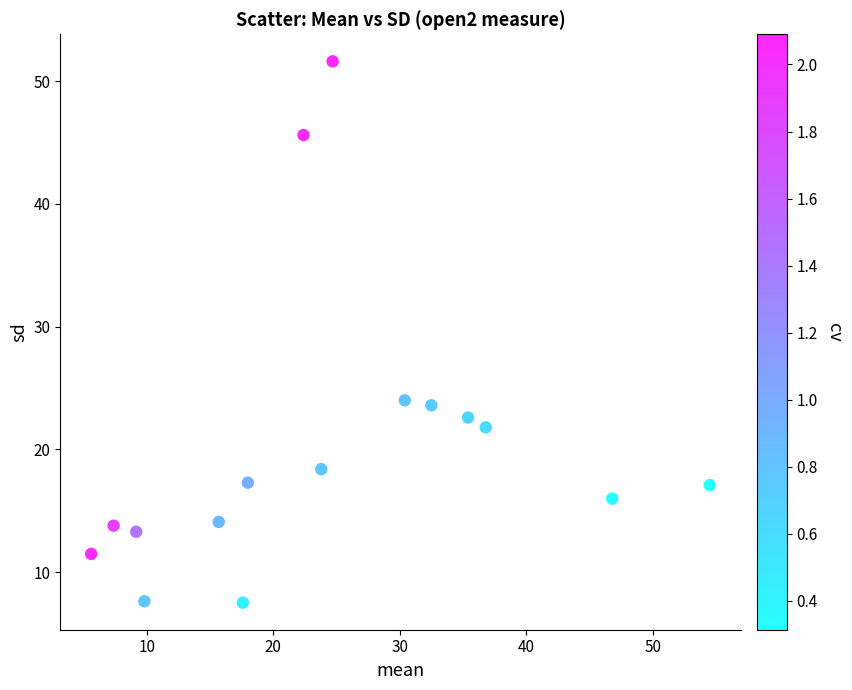

What is the range of X values (max minus min)?

48.9